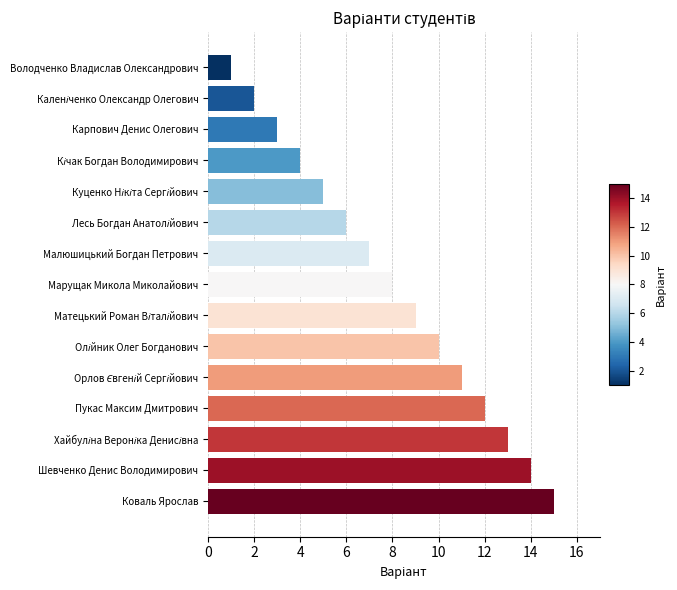

Which label corresponds to the largest value in the chart?

Коваль Ярослав